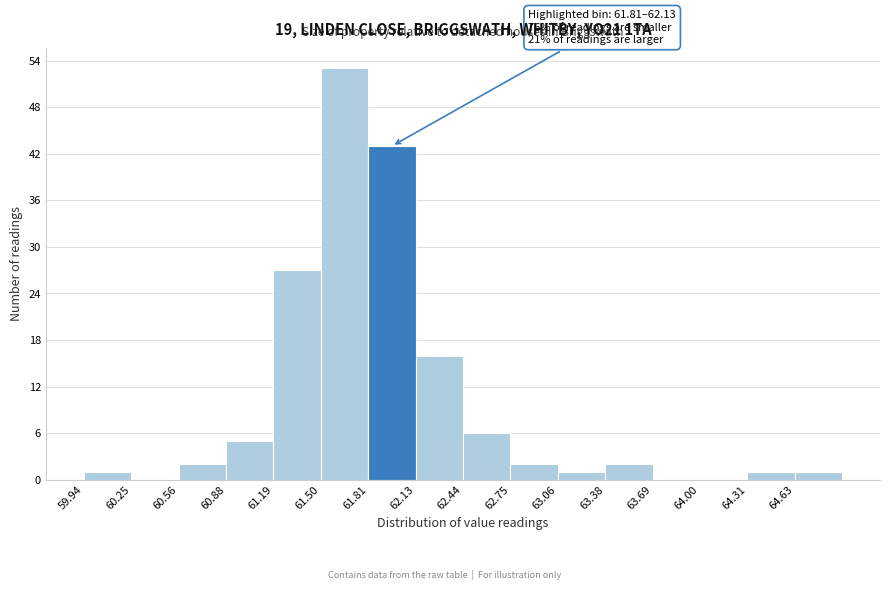

Which range on the x-axis has the tallest bar?

61.50 to 61.80